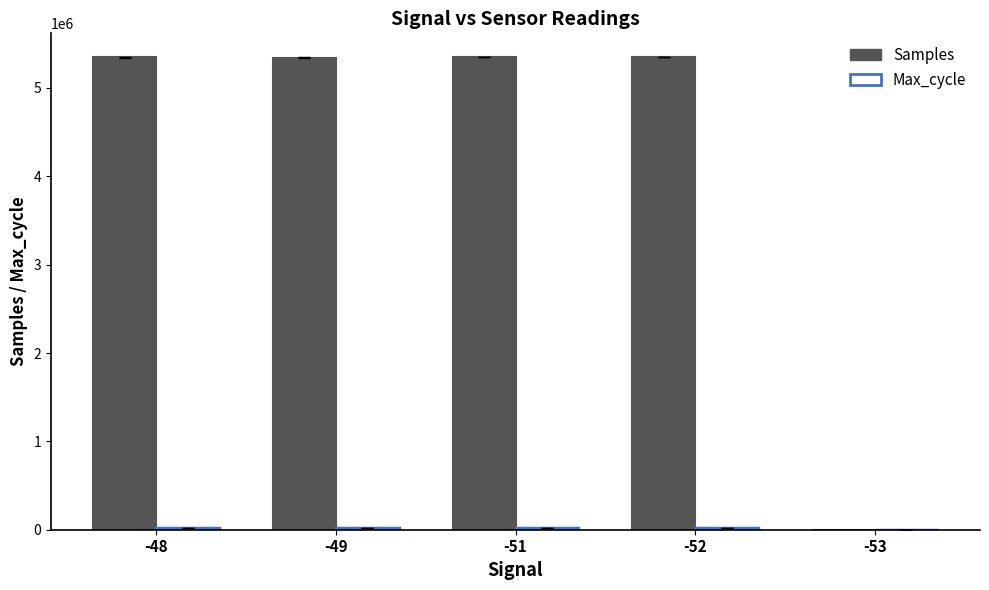

Which series changed the most between -52 and -53?

Samples